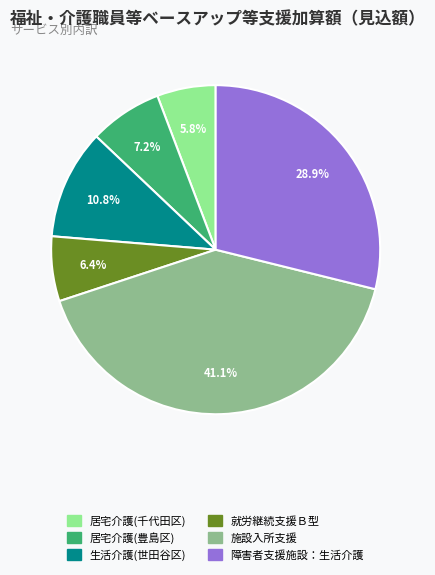

What percentage is NOT represented by 居宅介護(豊島区)?

92.8%